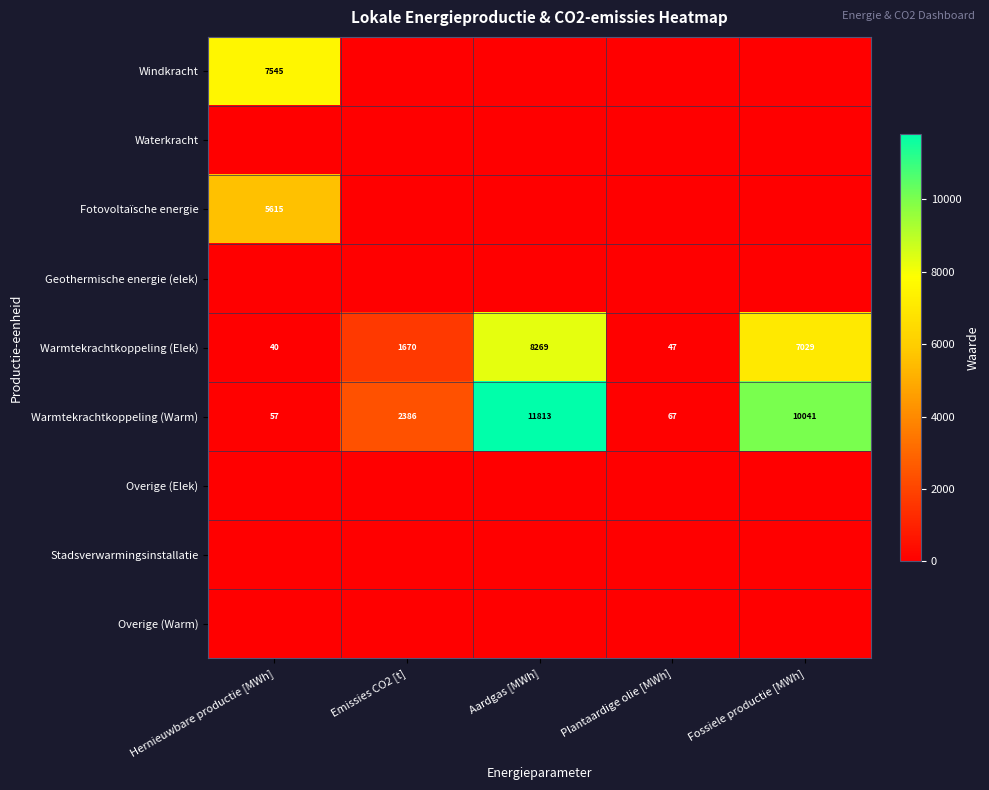

What is the sum of the Warmtekrachtkoppeling (Elek) values at Hernieuwbare productie [MWh] and Aardgas [MWh]?

8309